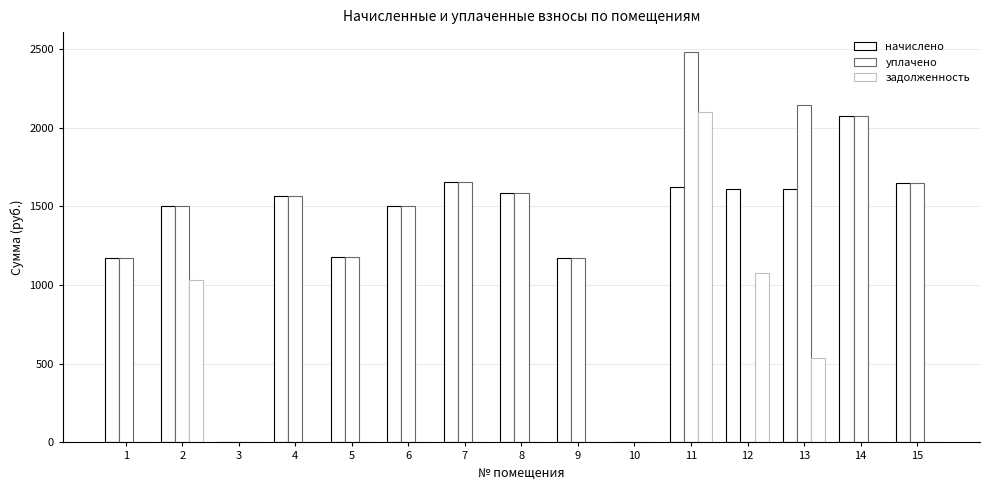

Does the chart contain stacked bars?

No